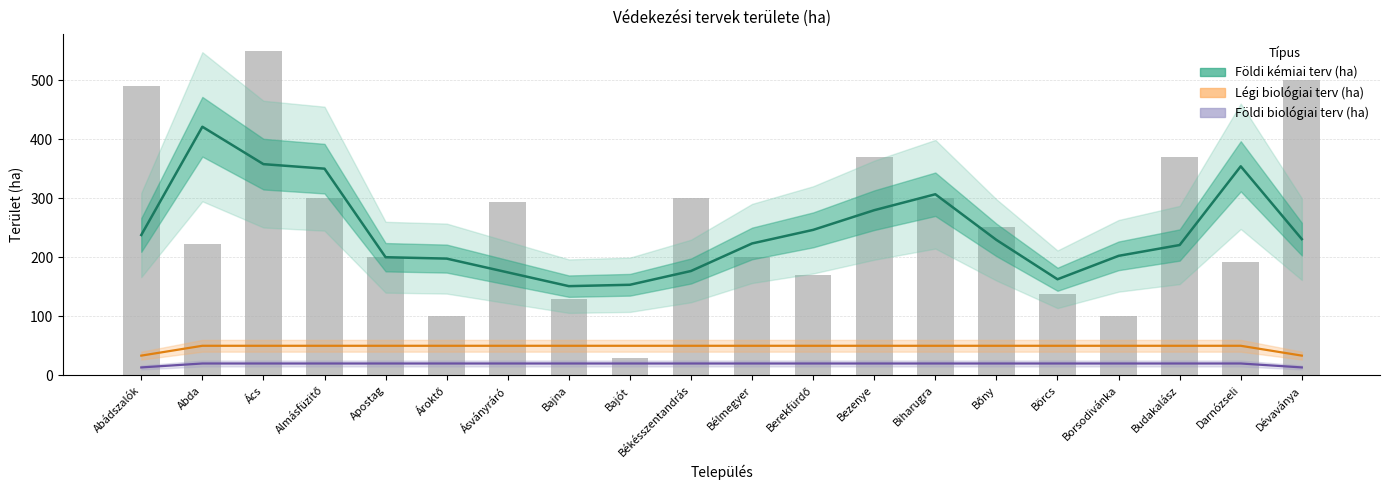

Which series has the largest total across all categories?

Földi kémiai terv (ha)